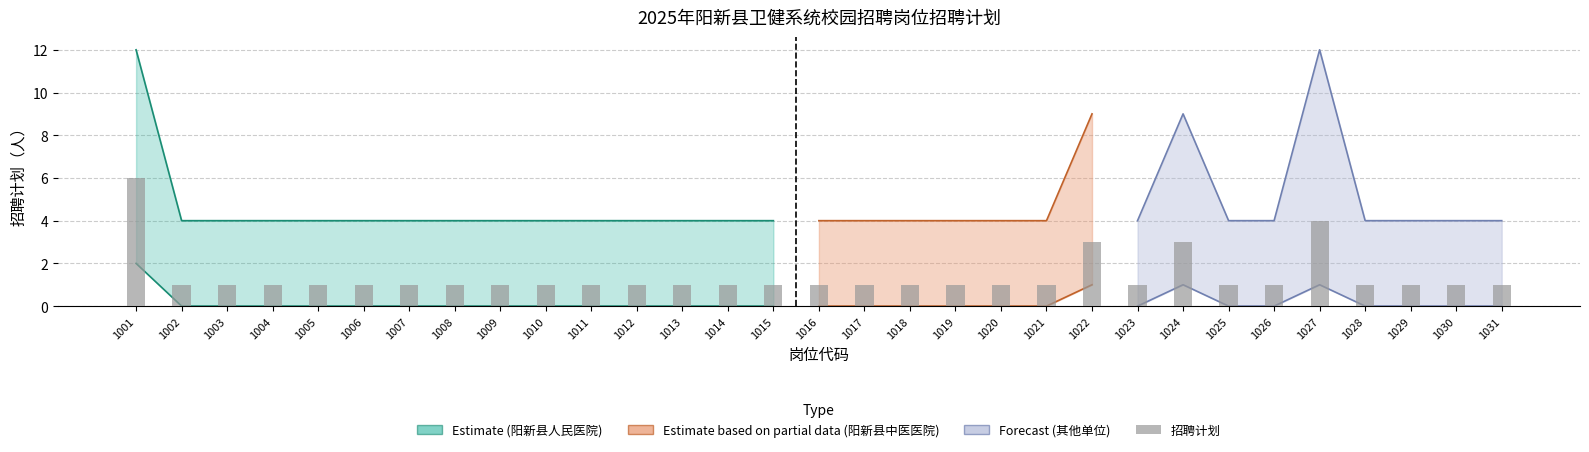

Rank the categories by value from highest to lowest.

1001, 1027, 1022, 1024, 1002, 1003, 1004, 1005, 1006, 1007, 1008, 1009, 1010, 1011, 1012, 1013, 1014, 1015, 1016, 1017, 1018, 1019, 1020, 1021, 1023, 1025, 1026, 1028, 1029, 1030, 1031